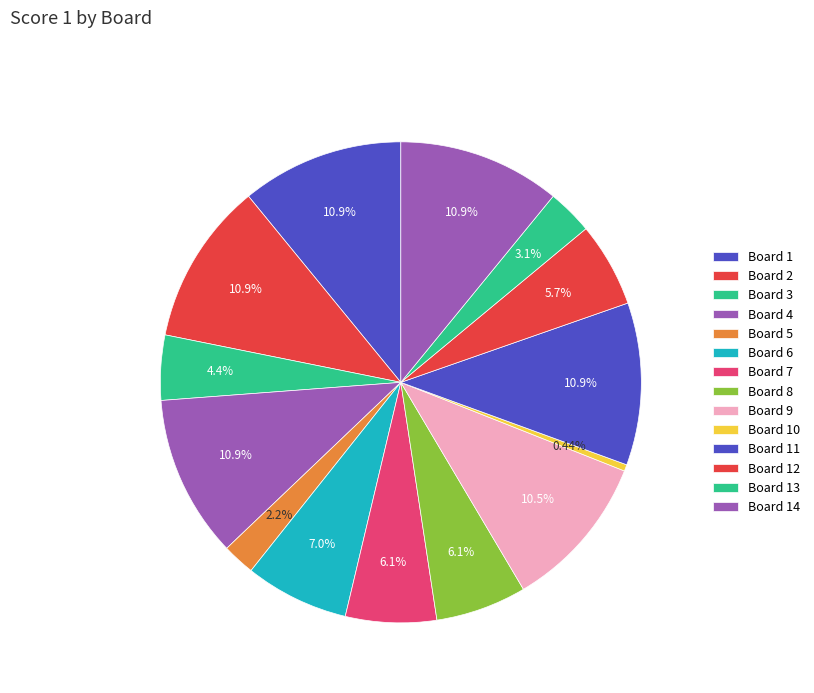

What percentage is NOT represented by Board 2?

89.1%